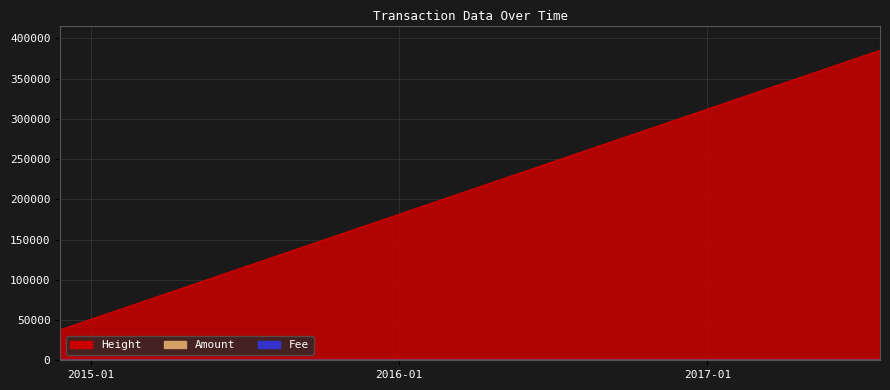

What is the average value of the Height series?

211185